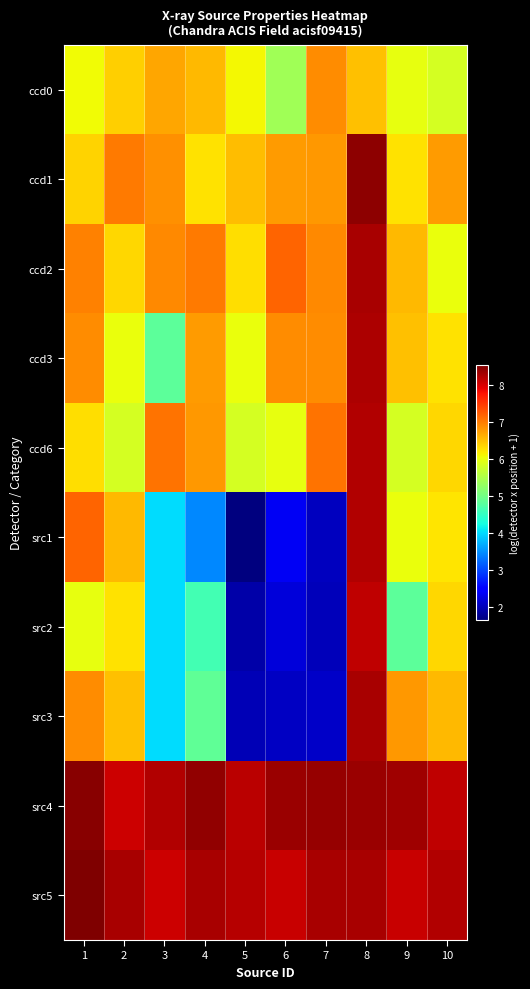

Reading right to left, extract all data points from this chart.

ccd0: 10=5.8	9=6.0	8=6.5	7=6.9	6=5.4	5=6.1	4=6.5	3=6.7	2=6.4	1=6.1
ccd1: 10=6.8	9=6.2	8=8.4	7=6.8	6=6.8	5=6.5	4=6.3	3=6.8	2=7.0	1=6.4
ccd2: 10=6.0	9=6.6	8=8.3	7=6.9	6=7.2	5=6.3	4=7.0	3=6.9	2=6.3	1=7.0
ccd3: 10=6.2	9=6.5	8=8.3	7=6.9	6=6.9	5=6.0	4=6.8	3=4.8	2=6.0	1=6.9
ccd6: 10=6.3	9=5.8	8=8.2	7=7.1	6=6.0	5=5.8	4=6.8	3=7.1	2=5.8	1=6.3
src1: 10=6.2	9=6.0	8=8.2	7=2.0	6=2.4	5=1.6	4=3.4	3=4.0	2=6.6	1=7.2
src2: 10=6.3	9=4.8	8=8.1	7=2.0	6=2.2	5=1.9	4=4.6	3=4.0	2=6.2	1=6.0
src3: 10=6.6	9=6.8	8=8.3	7=2.1	6=2.1	5=2.0	4=4.9	3=4.0	2=6.5	1=6.9
src4: 10=8.1	9=8.3	8=8.4	7=8.4	6=8.3	5=8.2	4=8.4	3=8.2	2=8.0	1=8.5
src5: 10=8.2	9=8.1	8=8.3	7=8.3	6=8.1	5=8.2	4=8.3	3=8.1	2=8.3	1=8.5